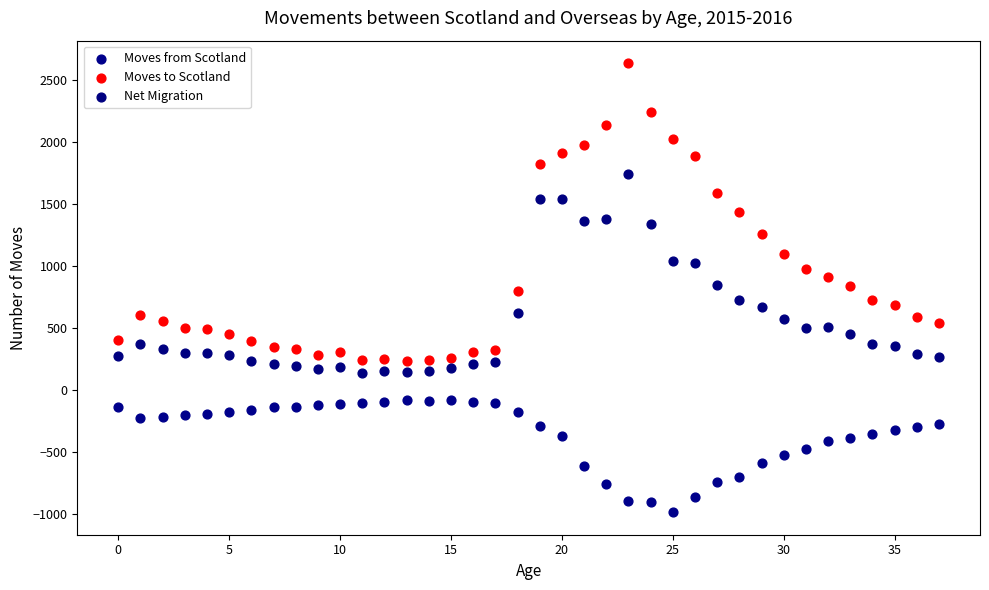

Which series contains the highest Y value?

Moves to Scotland